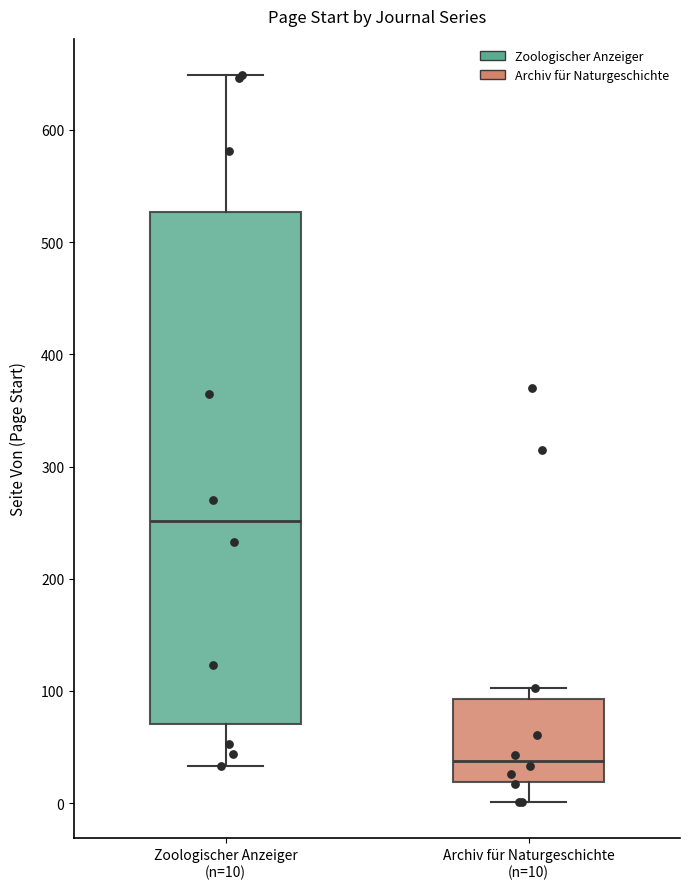

Reading left to right, read every box against the y-axis: the position of its median line, the range the box covers, and the ends of its whiskers. The values are not printed on the chart, so give them approximately, as read against the axis.

Zoologischer Anzeiger (n=10): median 250, box 70 to 530, whiskers 30 to 650
Archiv für Naturgeschichte (n=10): median 40, box 20 to 90, whiskers 0 to 100